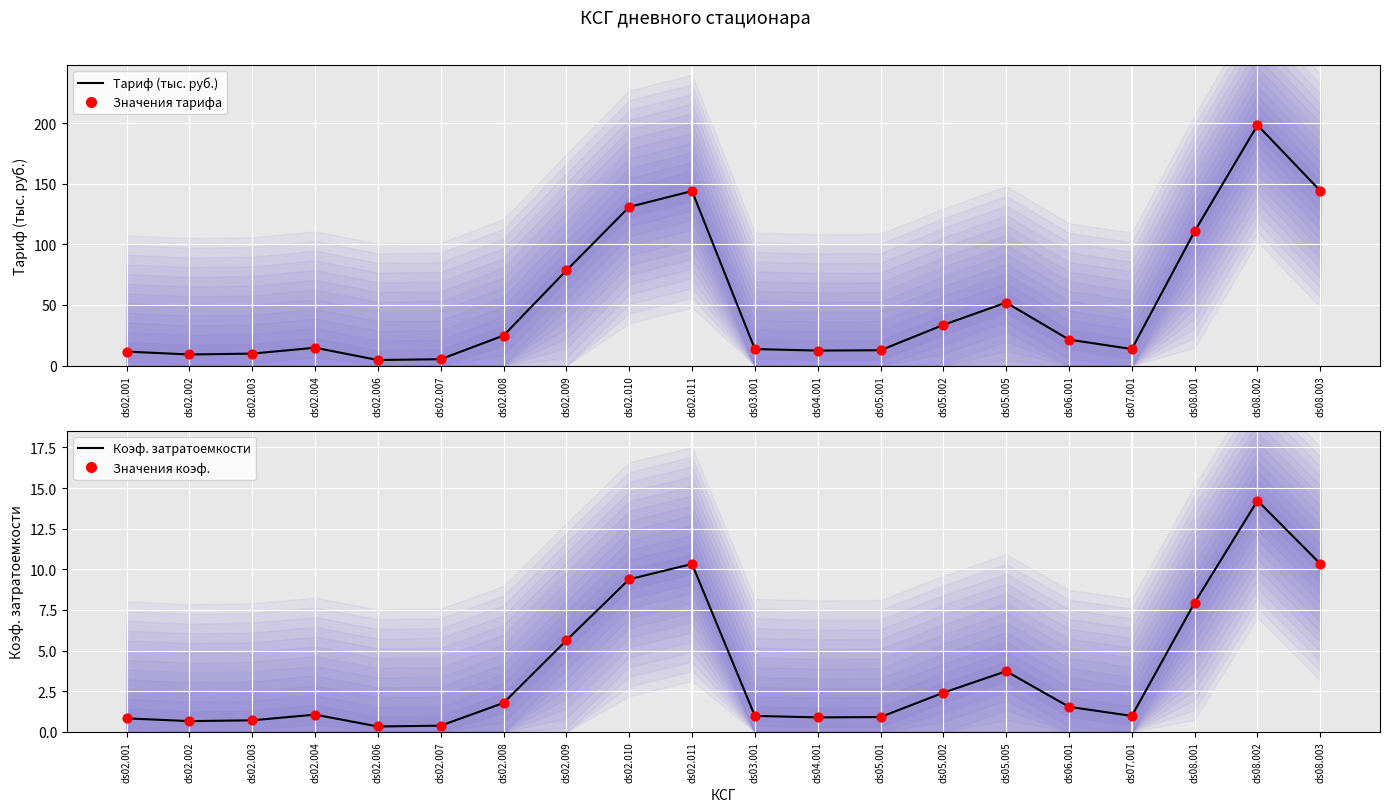

Which series has the widest spread of Y values?

Тариф (тыс. руб.)